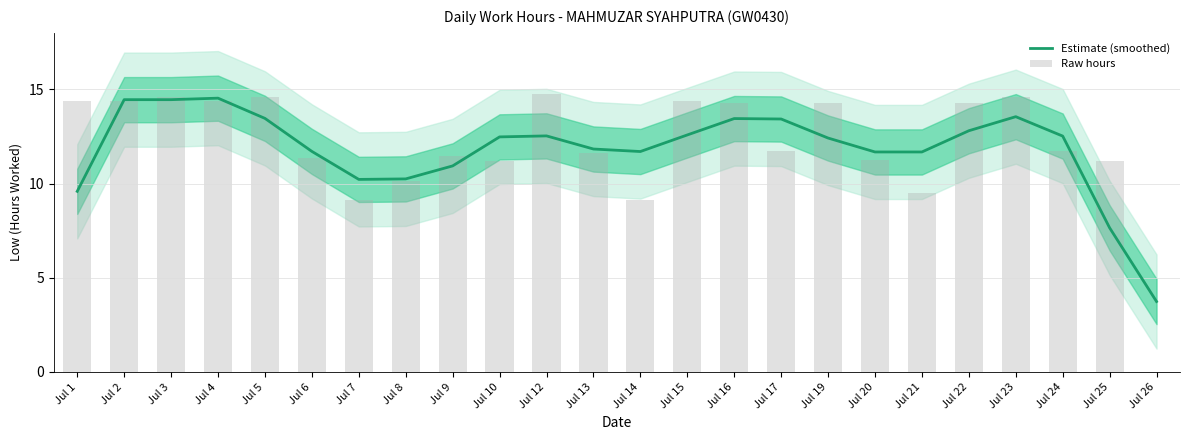

What are all the series names shown in the legend?

Estimate (smoothed), Raw hours